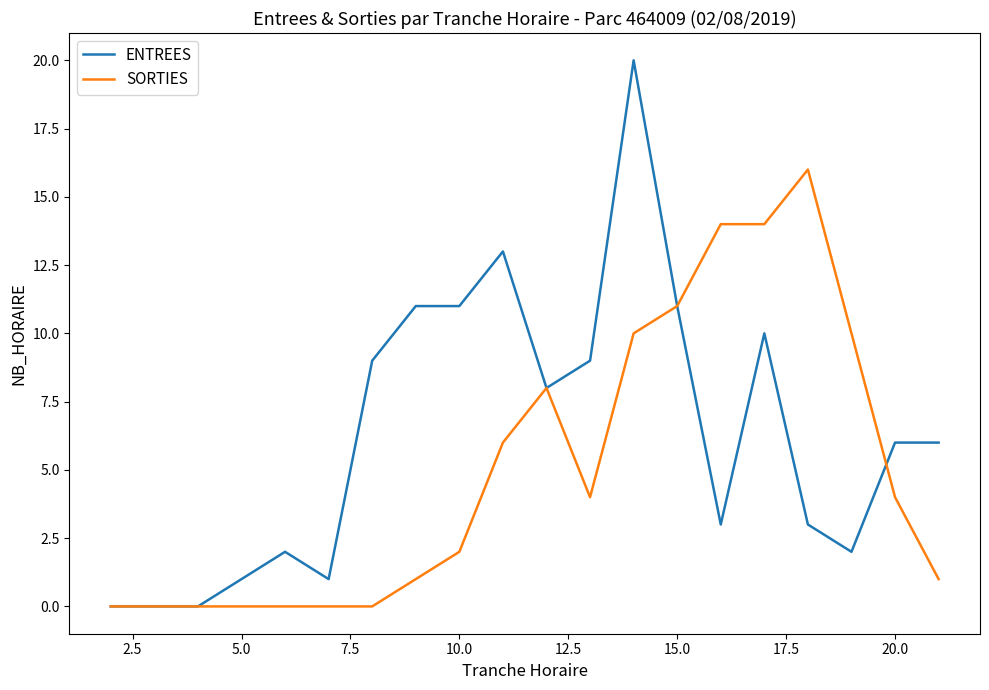

Which series has the largest total across all categories?

ENTREES